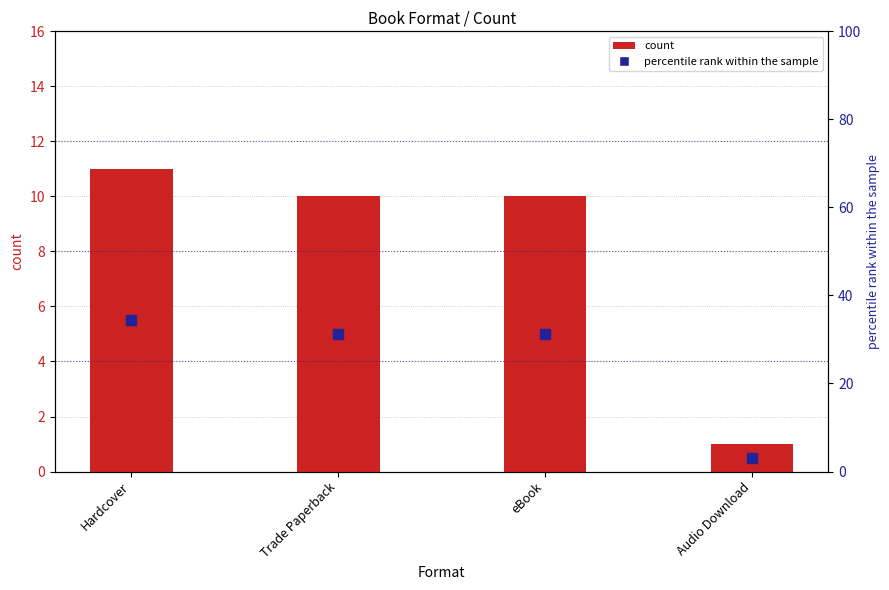

At which label is count closest to 6?

Trade Paperback